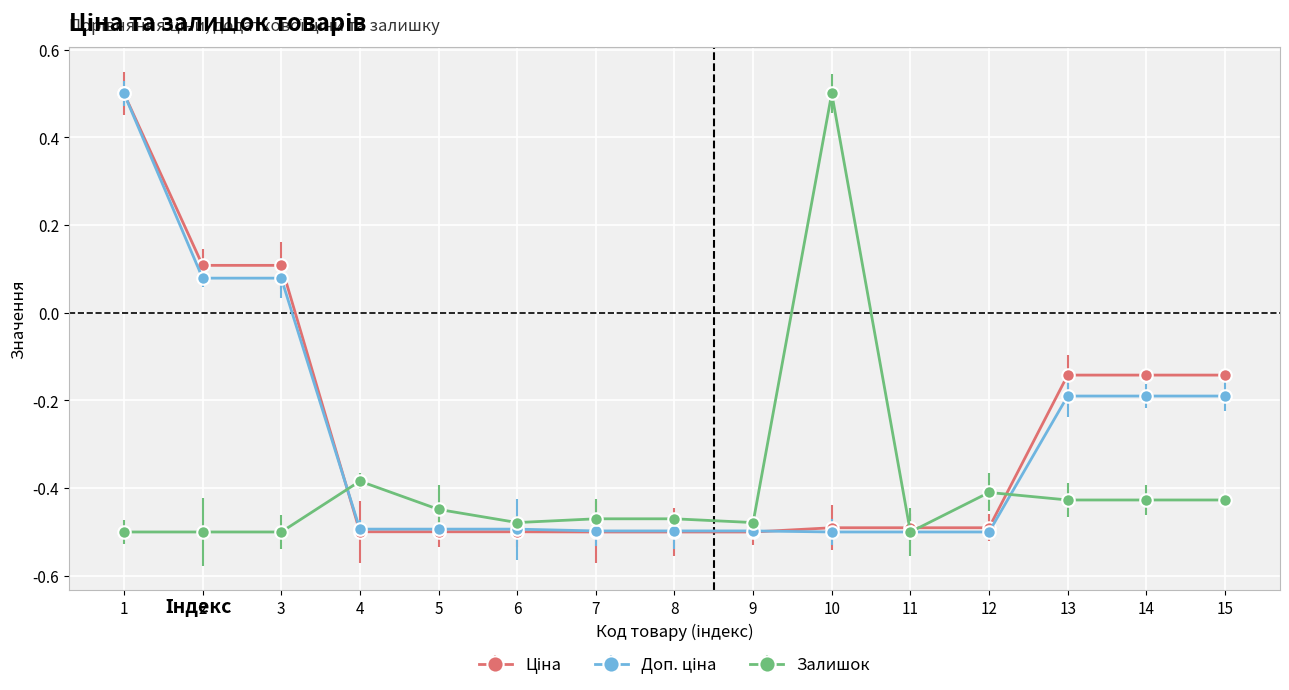

How many series are shown in this chart?

3